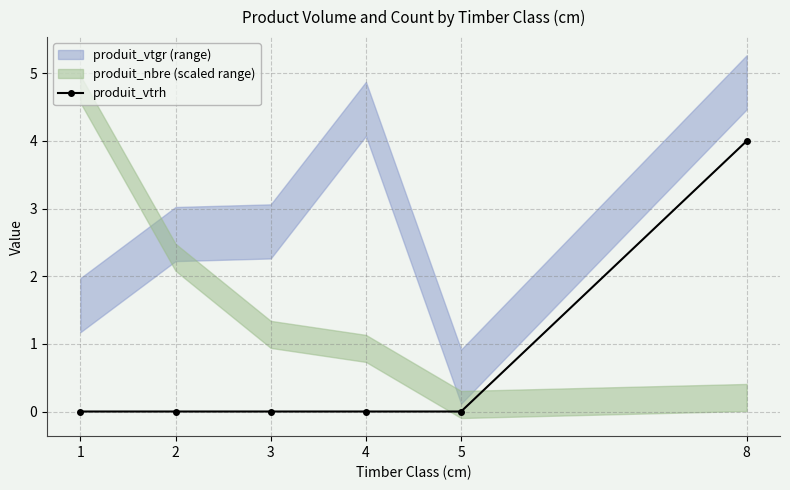

Reading left to right, transcribe all the data shown in this chart.

0	0	0	0	0	4